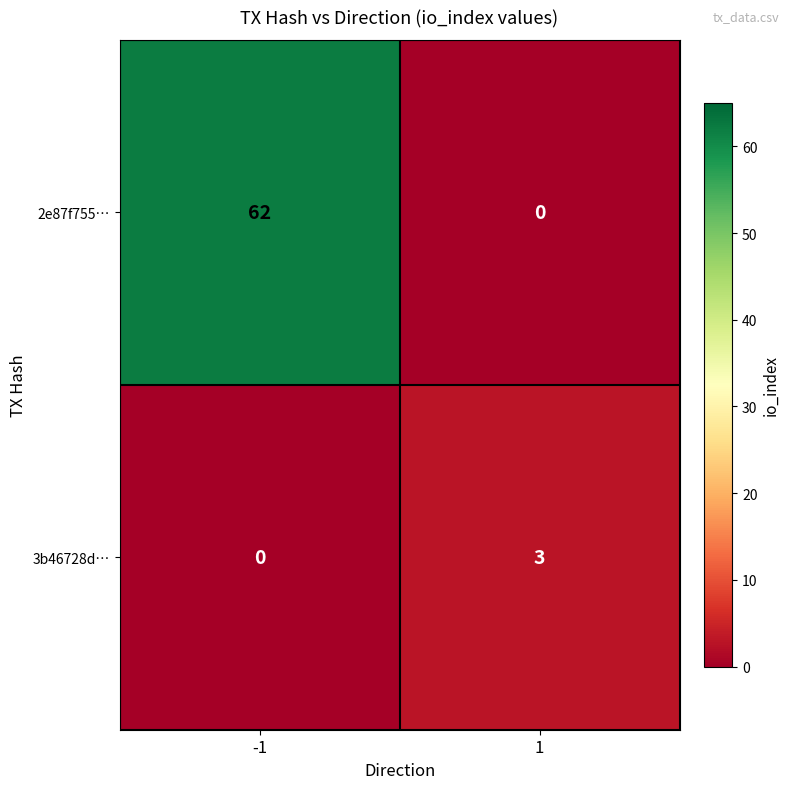

Which series has the largest range (max minus min)?

2e87f755…